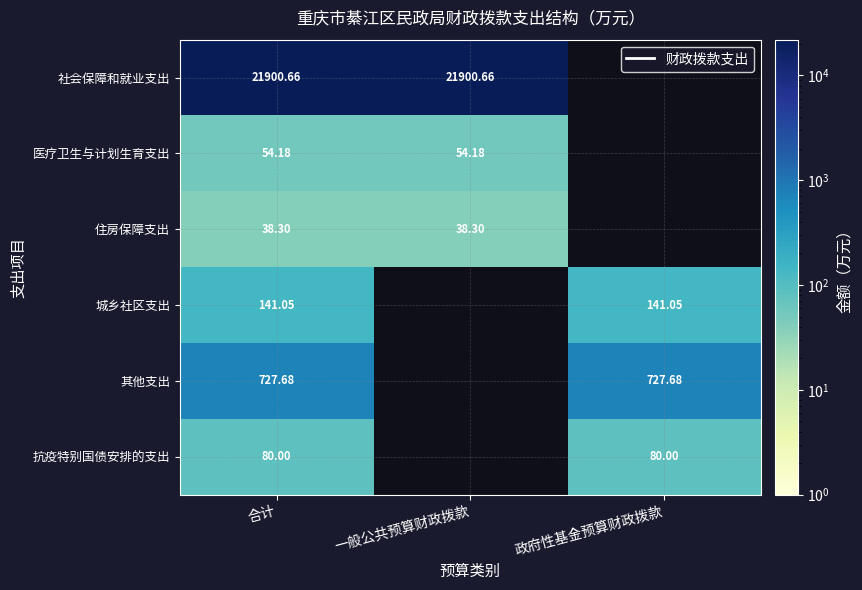

At 合计, list the series in order from smallest to largest.

住房保障支出, 医疗卫生与计划生育支出, 抗疫特别国债安排的支出, 城乡社区支出, 其他支出, 社会保障和就业支出